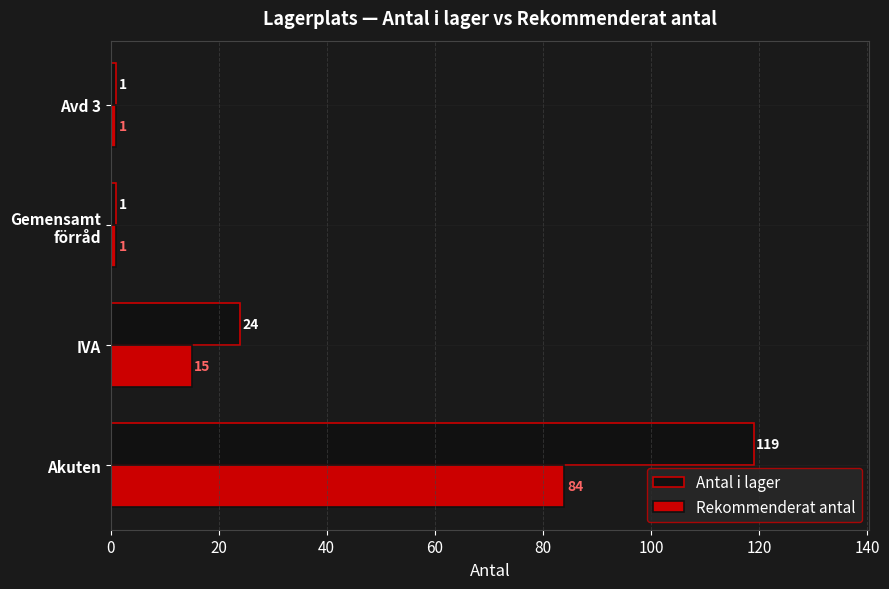

Which series has the largest total across all categories?

Antal i lager